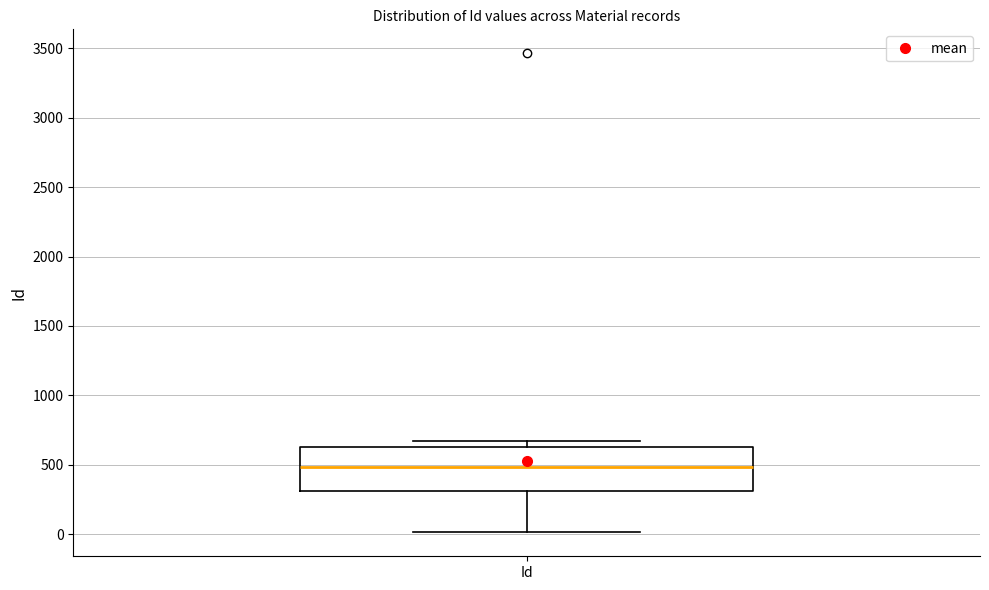

Transcribe this box plot: give where the median line is, the range the box spans, and where the two whiskers end, as read against the y-axis. The values are not printed on the chart, so give them approximately, as read against the axis.

median 500, box 300 to 650, whiskers 0 to 650 (just above the box's upper edge)